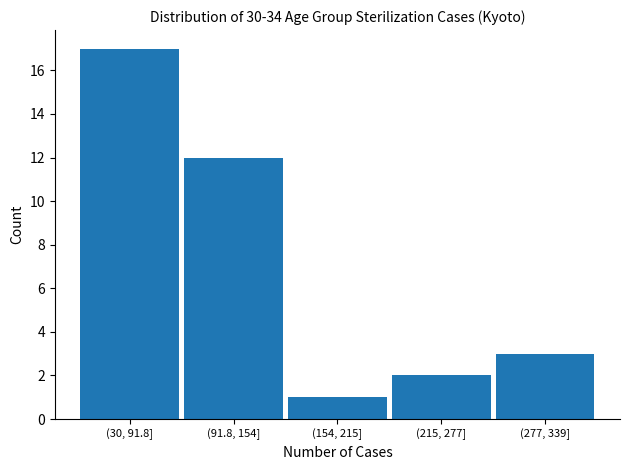

Reading left to right, transcribe all the data shown in this chart.

(30, 91.8]=17	(91.8, 154]=12	(154, 215]=1	(215, 277]=2	(277, 339]=3